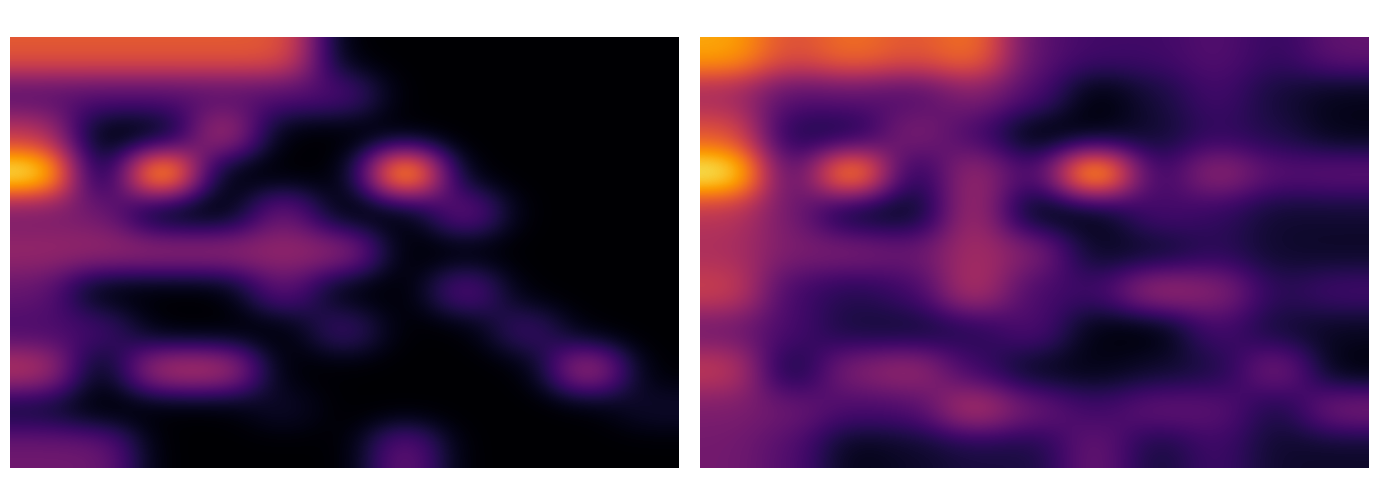

What is the minimum value shown in the chart?

0.3